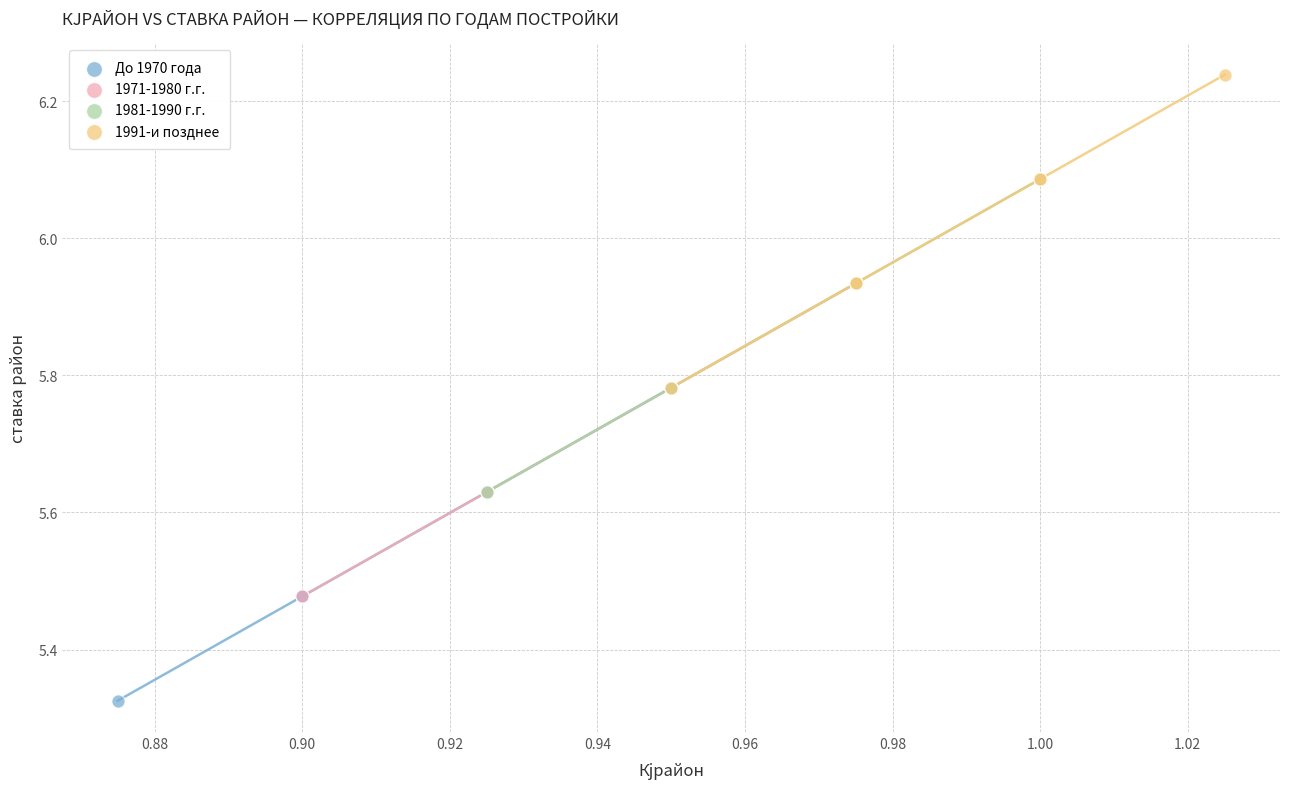

Which series reaches the minimum Y coordinate?

До 1970 года